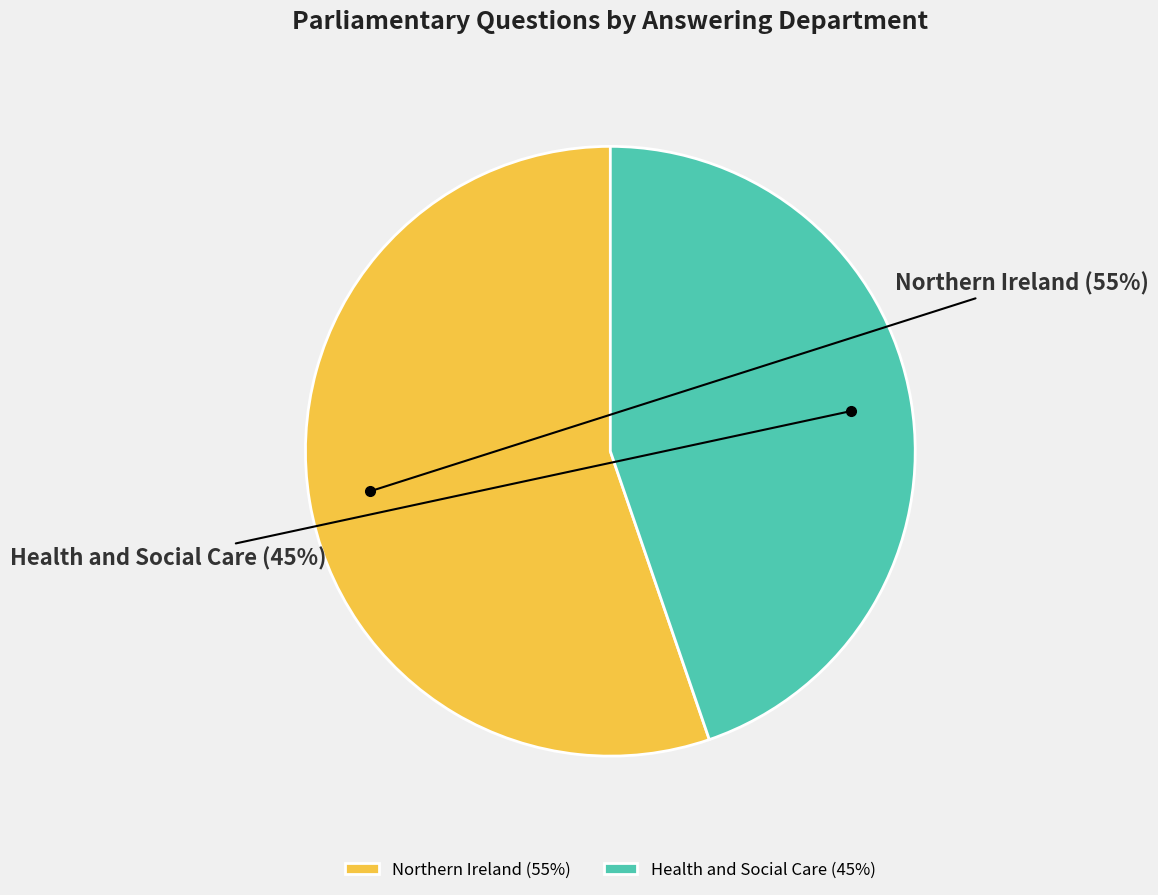

Rank the categories by value from highest to lowest.

Northern Ireland, Health and Social Care